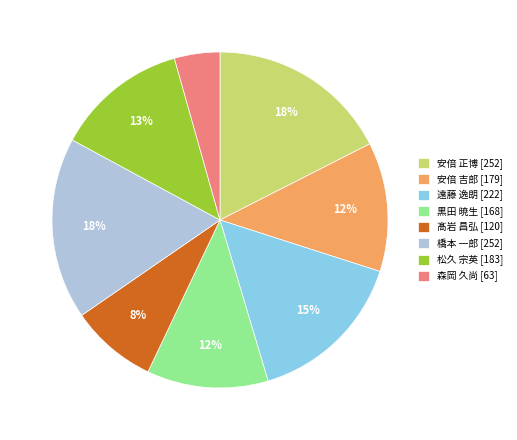

Does 髙岩 昌弘 account for over 50% of the chart?

No